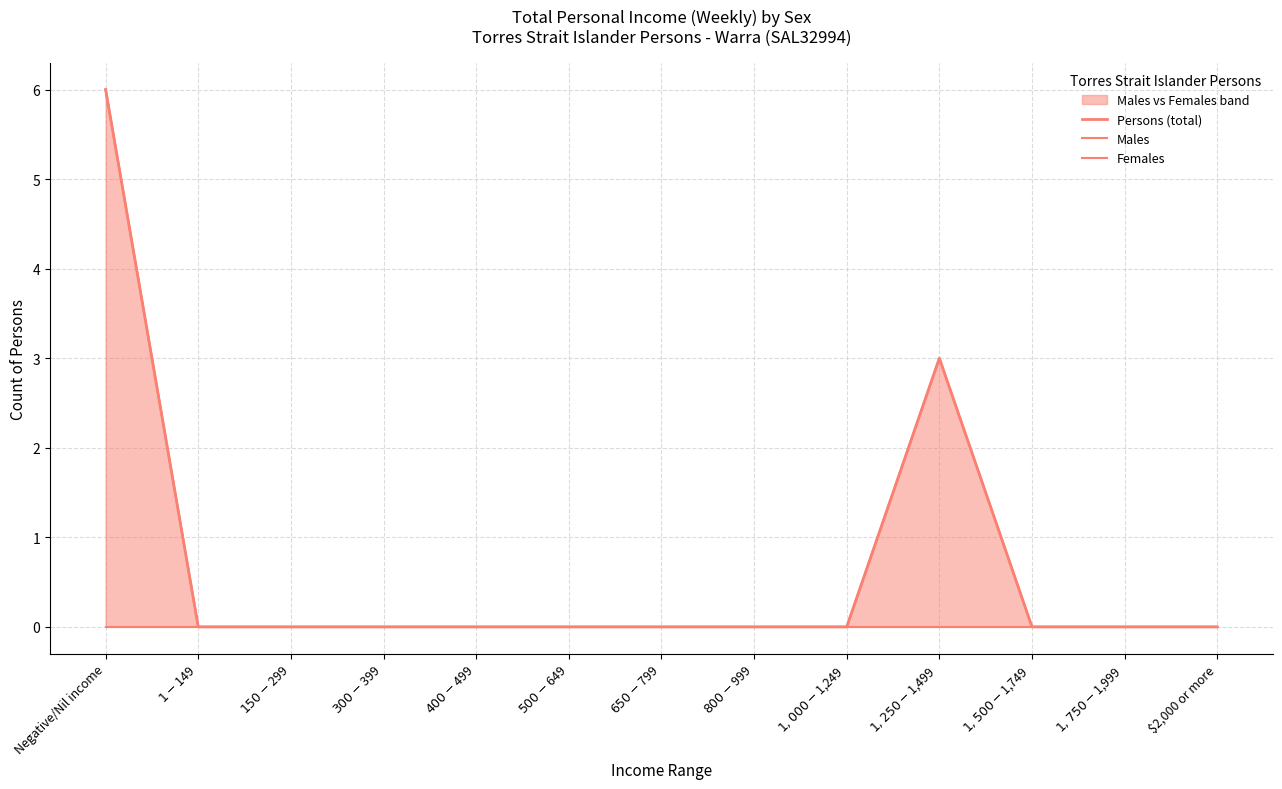

Which series changed the most between $650-$799 and $1,000-$1,249?

Persons (total)